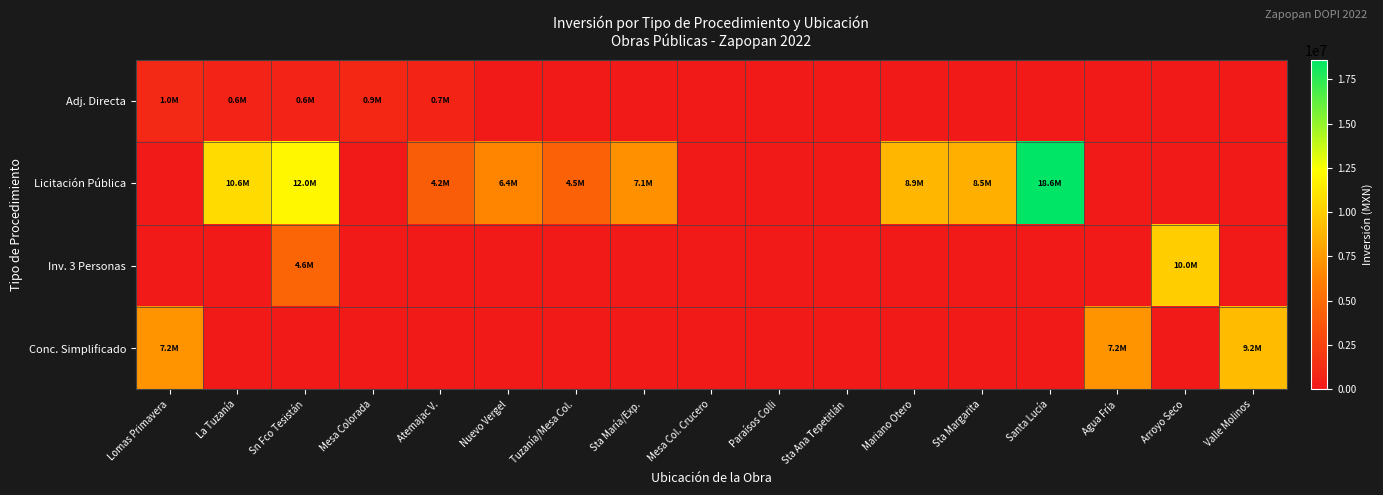

Which label corresponds to the largest value in the chart?

Santa Lucía